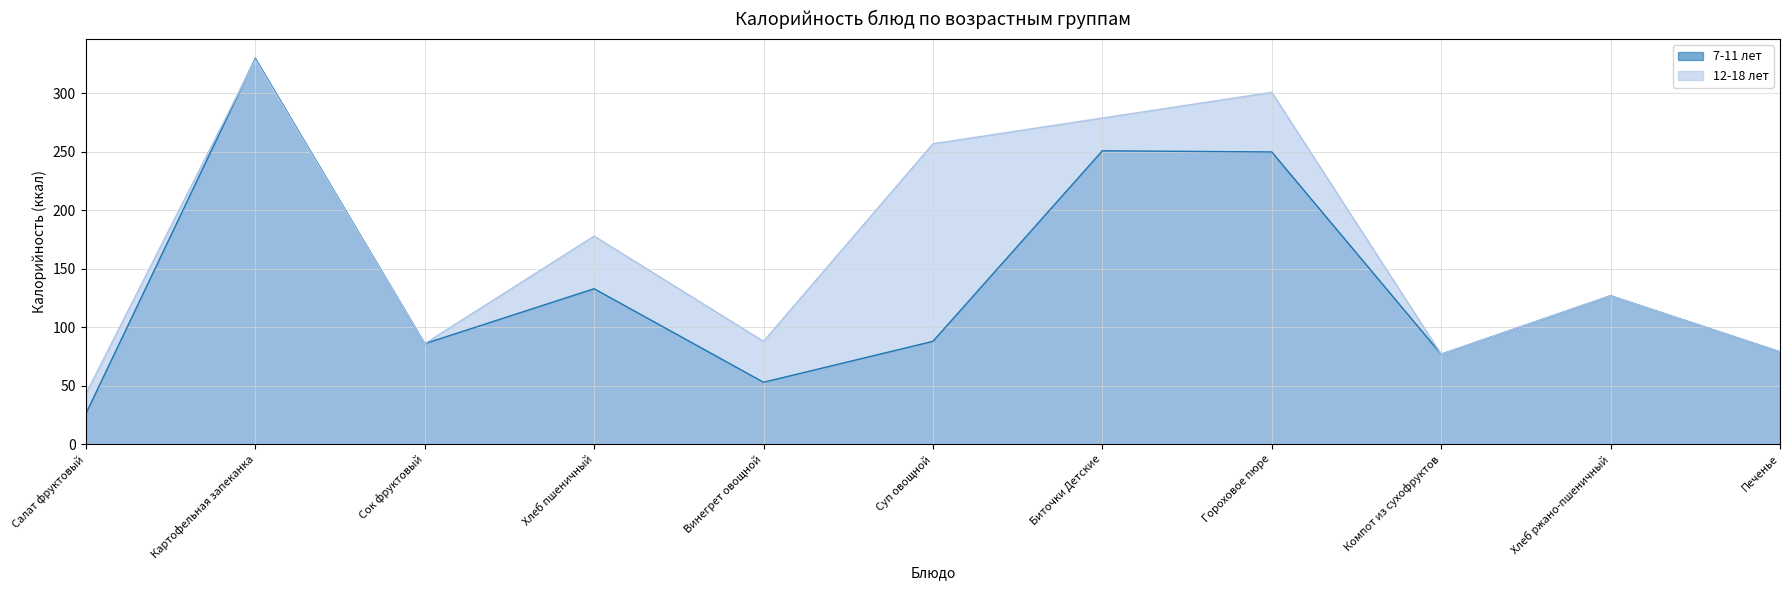

Is the value of 7-11 лет at Сок фруктовый greater than the value of 12-18 лет at Компот из сухофруктов?

Yes